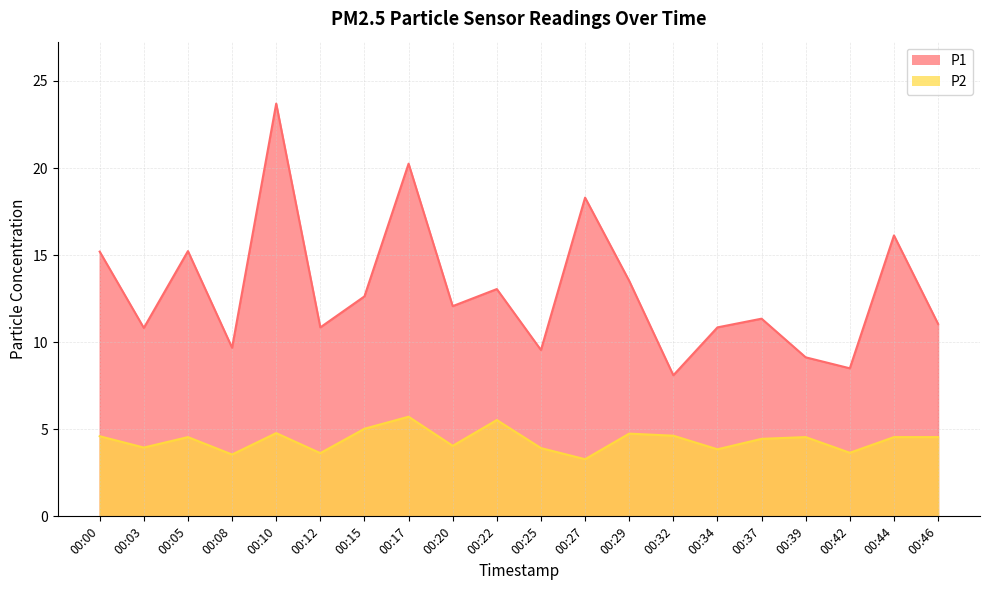

The P1 series shows 15.2 at 00:42. True or false?

False